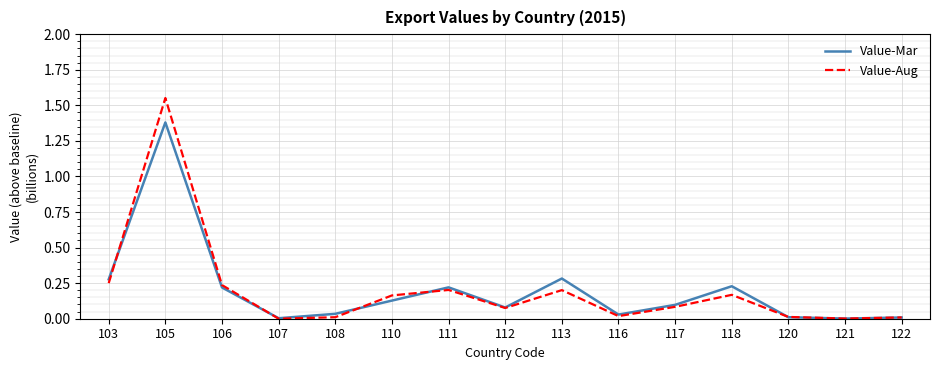

At which category does the chart reach its peak across all series?

105